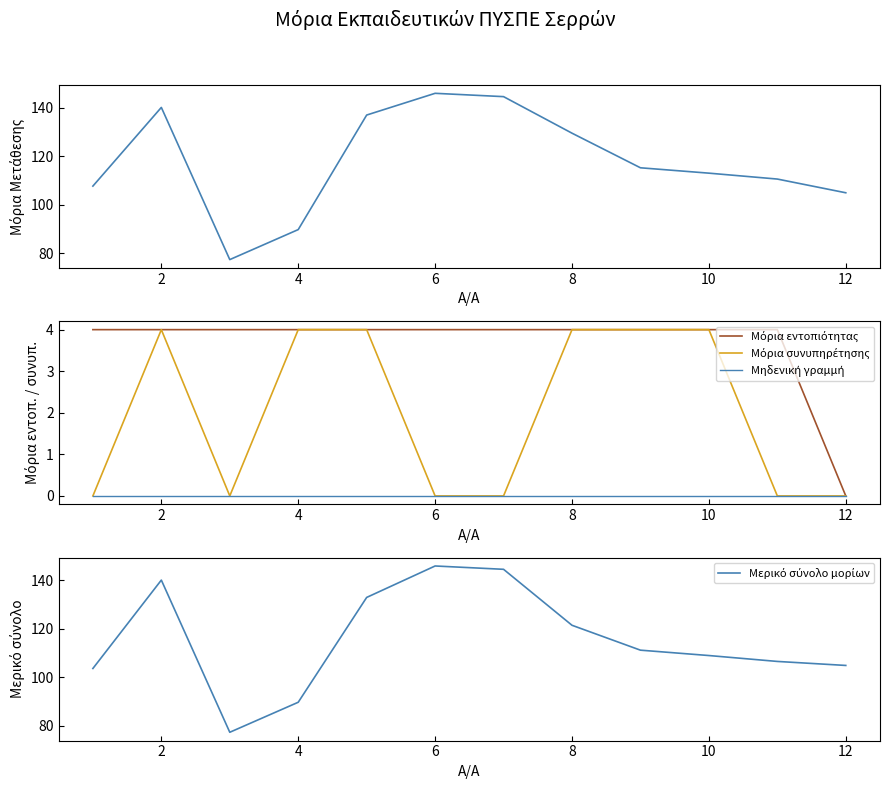

Is this an area chart (filled region under the line)?

No